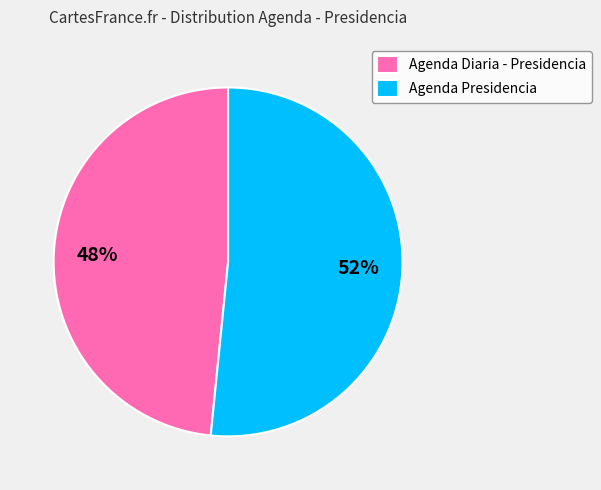

Which slice is the largest?

Agenda Presidencia